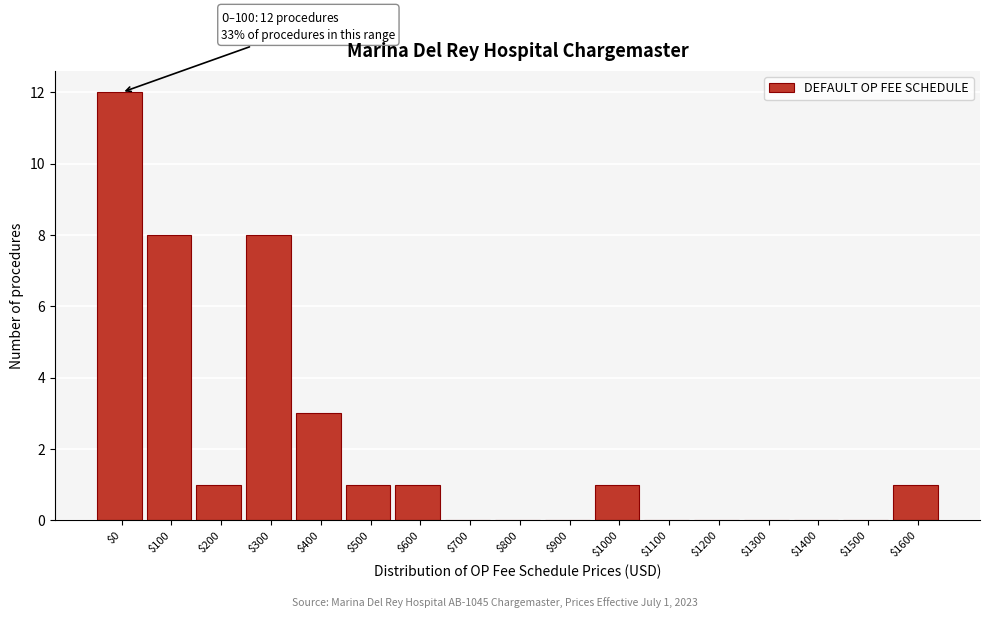

What is the sum of all values?

36